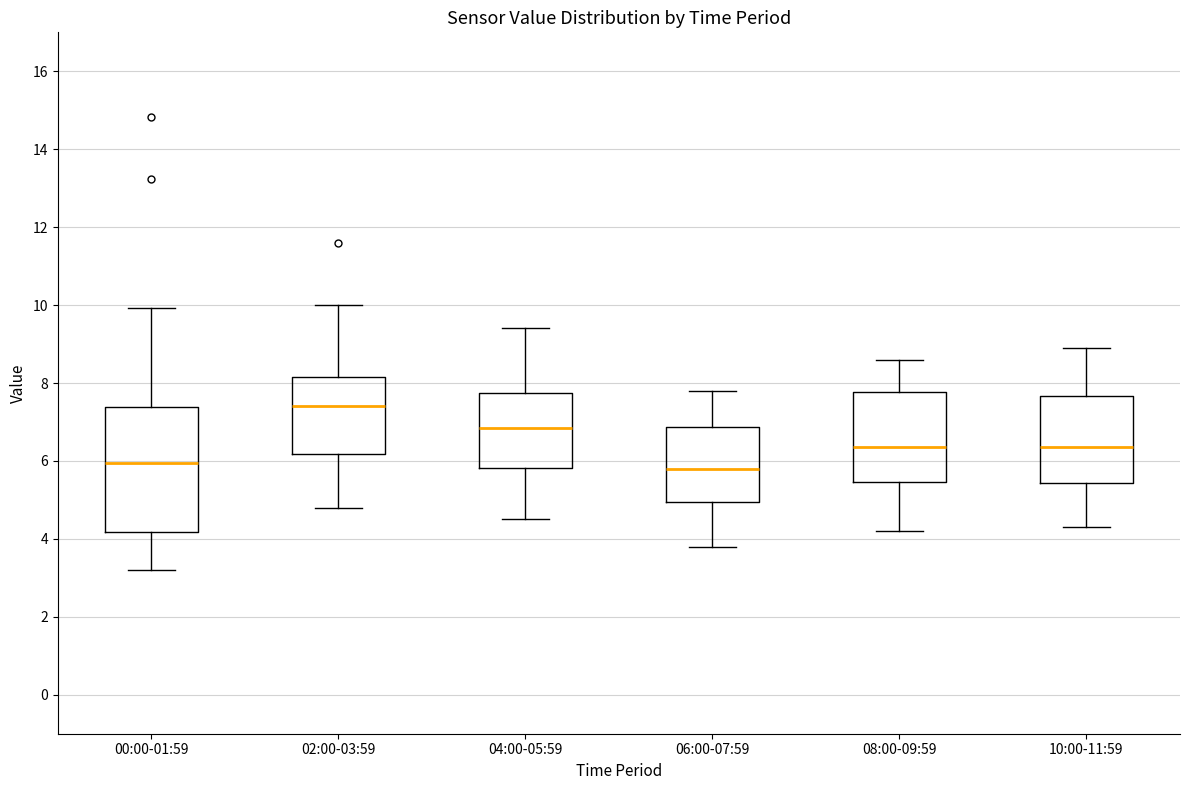

Where is the upper edge of the box for 02:00-03:59 on the y-axis? The values are not printed on the chart, so give them approximately, as read against the axis.

8.2